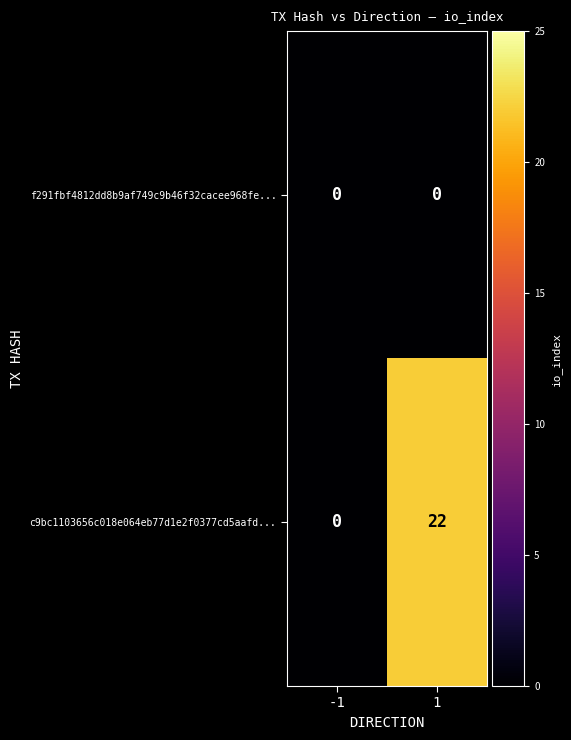

Which series changed the most between -1 and 1?

c9bc1103656c018e064eb77d1e2f0377cd5aafd...